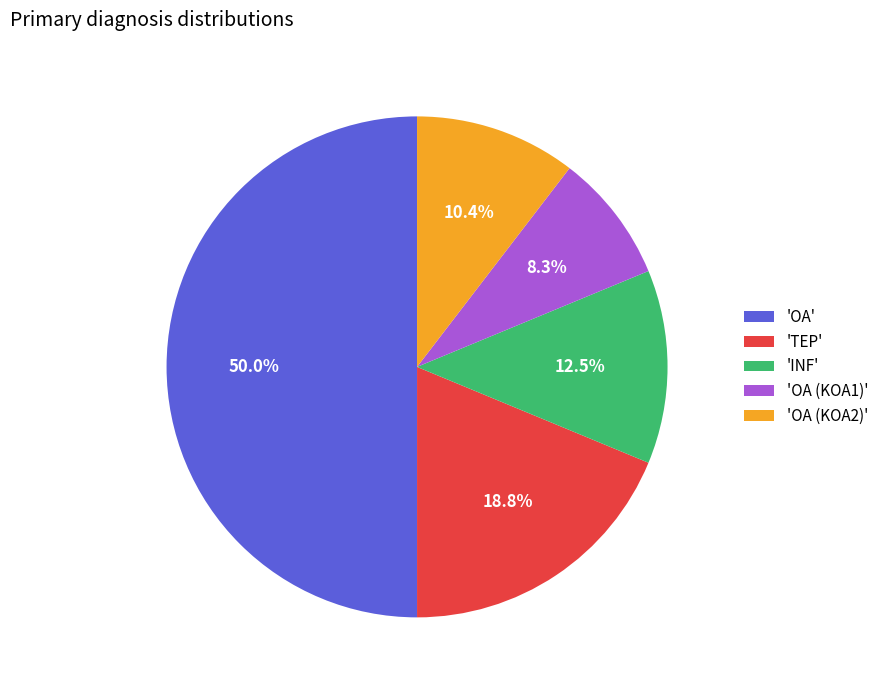

Between 'OA (KOA2)' and 'TEP', which is larger?

'TEP'